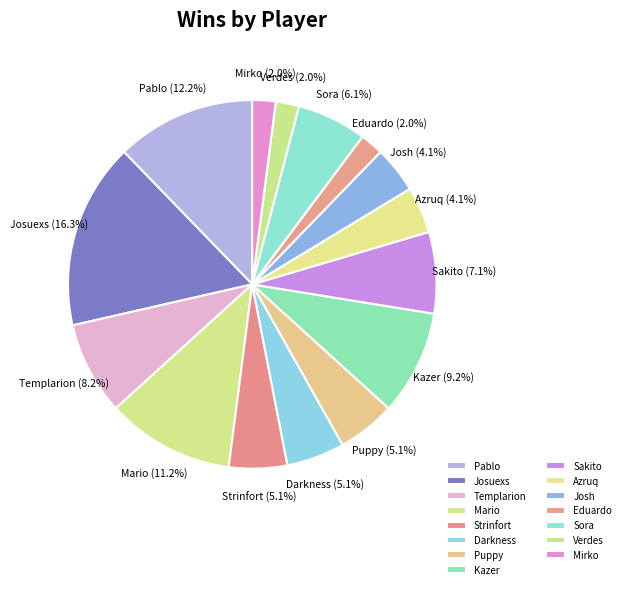

To the nearest percent, what is the difference between the Azruq and Sakito slice percentages?

3%